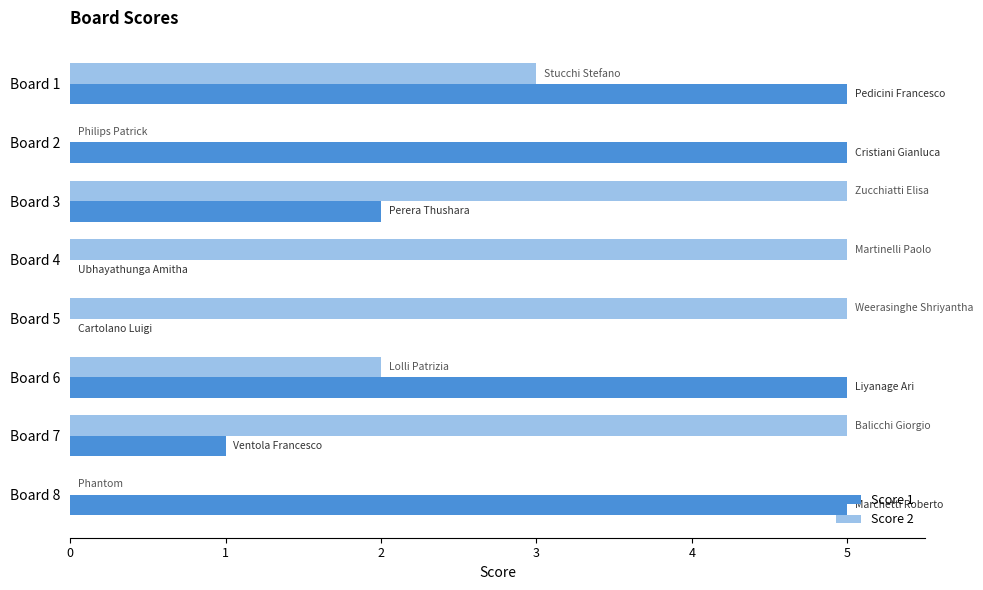

How many data points does each series have?

8